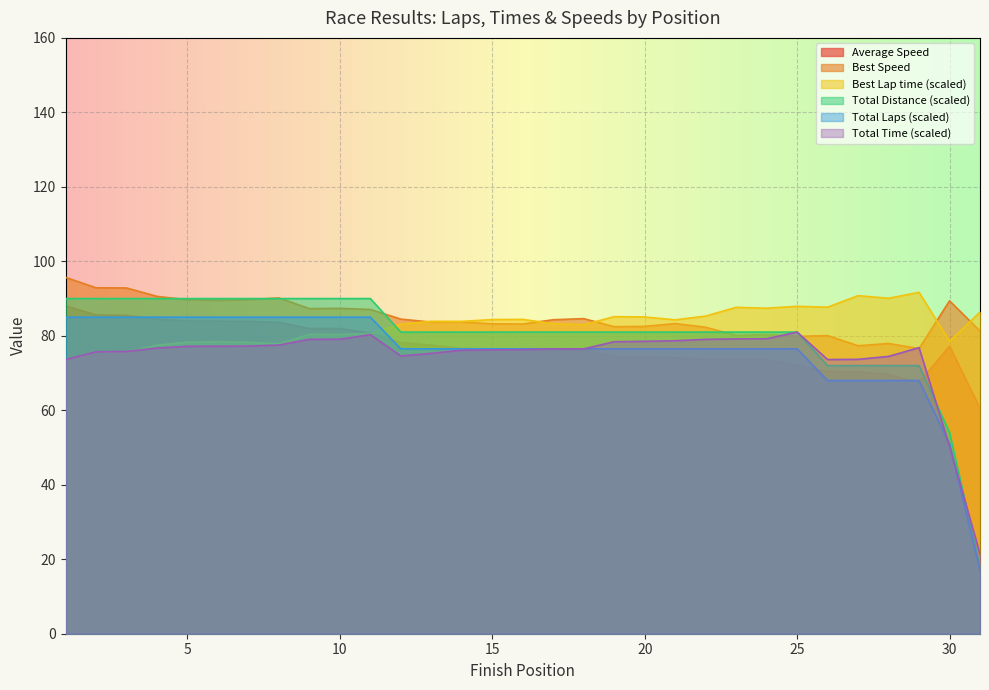

Reading right to left, transcribe all the data shown in this chart.

Total Laps: 18.0	54.0	72.0	72.0	72.0	72.0	81.0	81.0	81.0	81.0	81.0	81.0	81.0	81.0	81.0	81.0	81.0	81.0	81.0	81.0	90.0	90.0	90.0	90.0	90.0	90.0	90.0	90.0	90.0	90.0	90.0
Total Time: 21.4	50.3	76.8	74.5	73.7	73.6	81.0	79.2	79.2	79.0	78.7	78.5	78.4	76.5	76.5	76.3	76.2	76.1	75.3	74.6	80.3	79.1	79.1	77.5	77.2	77.2	77.2	76.7	75.8	75.7	73.6
Best Lap time: 86.4	78.5	91.7	90.1	90.8	87.7	87.9	87.4	87.6	85.3	84.3	85.1	85.1	83.0	83.3	84.4	84.4	83.9	83.9	83.1	80.6	80.3	80.4	77.9	78.3	78.4	78.3	77.5	75.6	75.6	73.4
Best Speed: 81.3	89.4	76.6	77.9	77.3	80.1	79.8	80.3	80.1	82.3	83.3	82.5	82.4	84.6	84.3	83.2	83.2	83.7	83.7	84.5	87.1	87.4	87.3	90.2	89.7	89.5	89.7	90.6	92.8	92.9	95.7
Average Speed: 60.5	77.2	67.5	69.6	70.4	70.4	72.0	73.6	73.7	73.8	74.1	74.3	74.4	76.2	76.2	76.4	76.5	76.6	77.5	78.2	80.7	81.9	82.0	83.6	83.9	83.9	84.0	84.5	85.5	85.6	88.0
Total Distance: 17.0	51.0	68.0	68.0	68.0	68.0	76.5	76.5	76.5	76.5	76.5	76.5	76.5	76.5	76.5	76.5	76.5	76.5	76.5	76.5	85.0	85.0	85.0	85.0	85.0	85.0	85.0	85.0	85.0	85.0	85.0